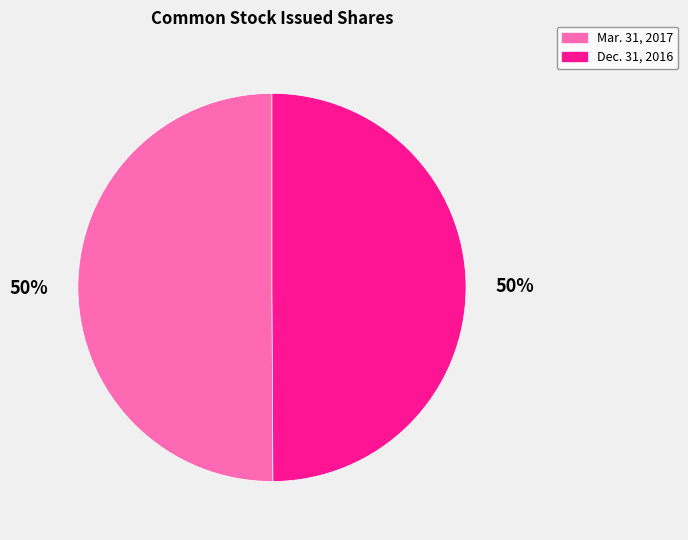

Approximately how many times larger is the value at Mar. 31, 2017 compared to Dec. 31, 2016?

1.0